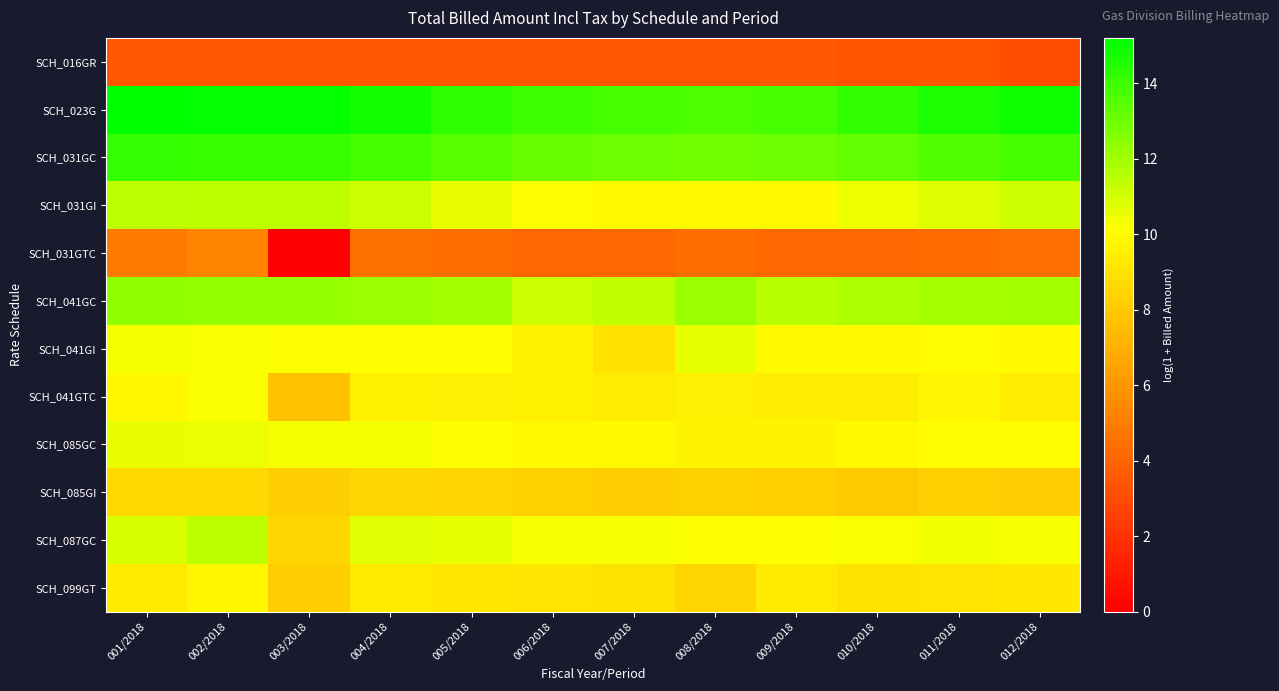

What is the total value across all series at 007/2018?

111.6